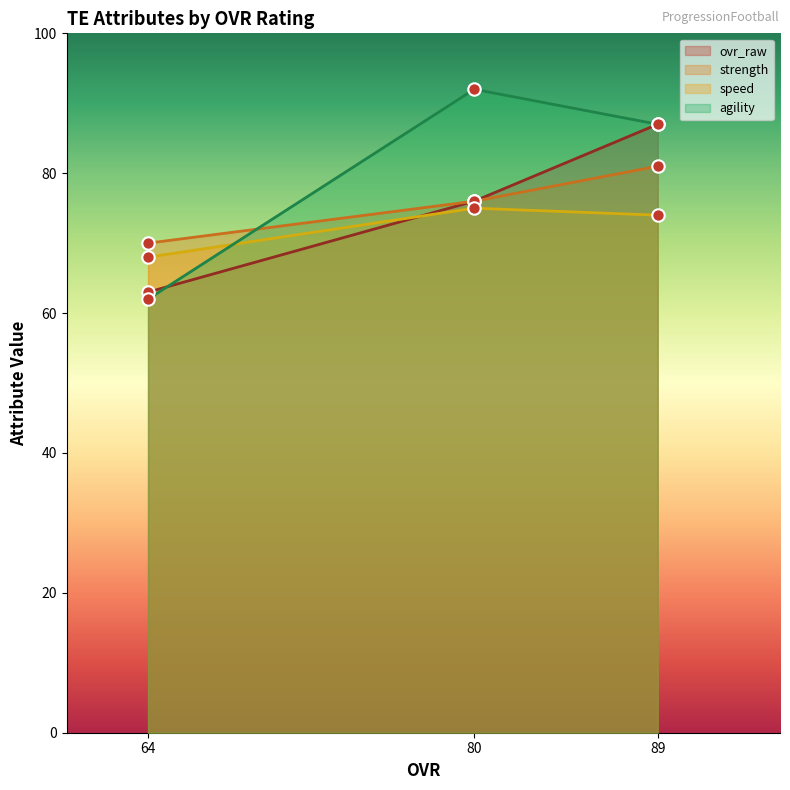

At how many categories does at least one series exceed 78?

2